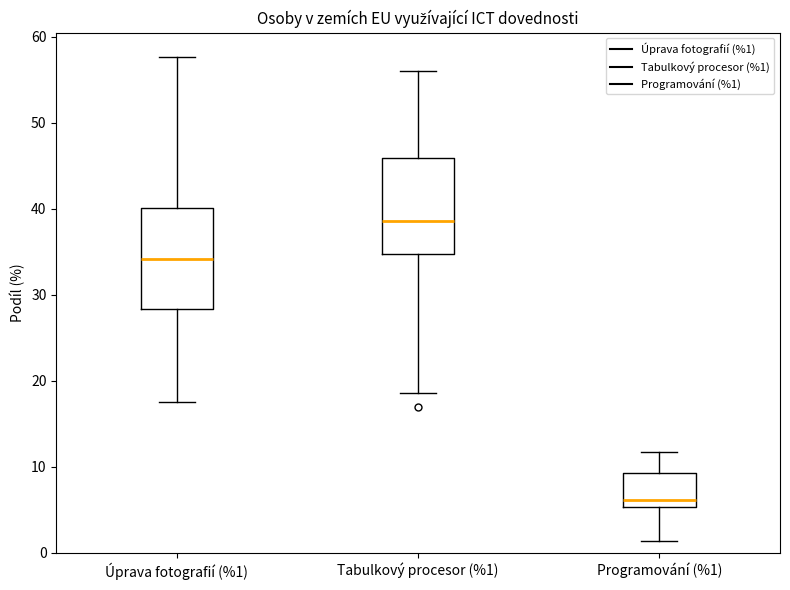

Where does the median line of the box for Programování (%1) sit on the y-axis? The values are not printed on the chart, so give them approximately, as read against the axis.

6